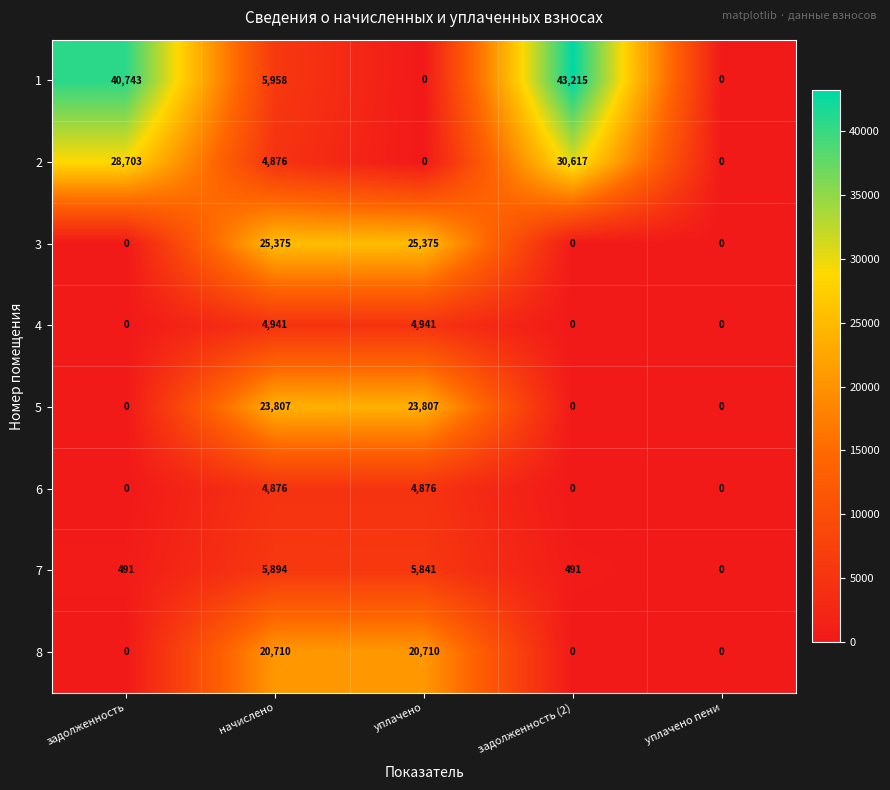

How many data points does each series have?

5